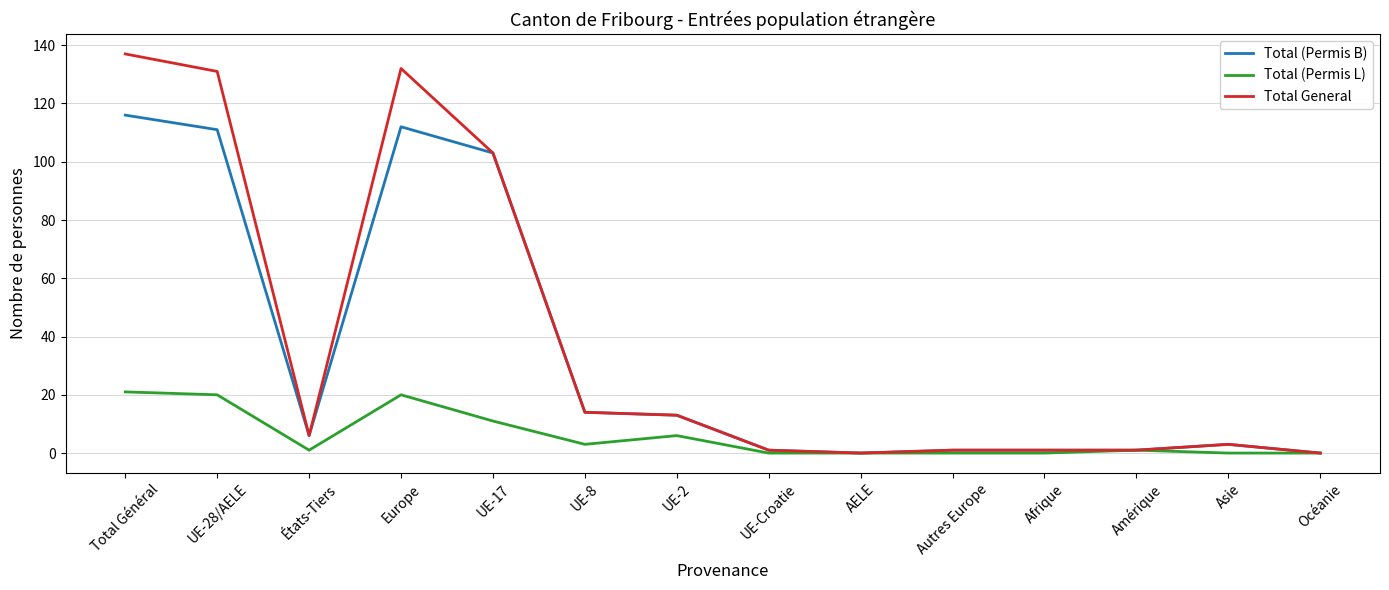

How many values in the Total (Permis B) series are below 6?

7